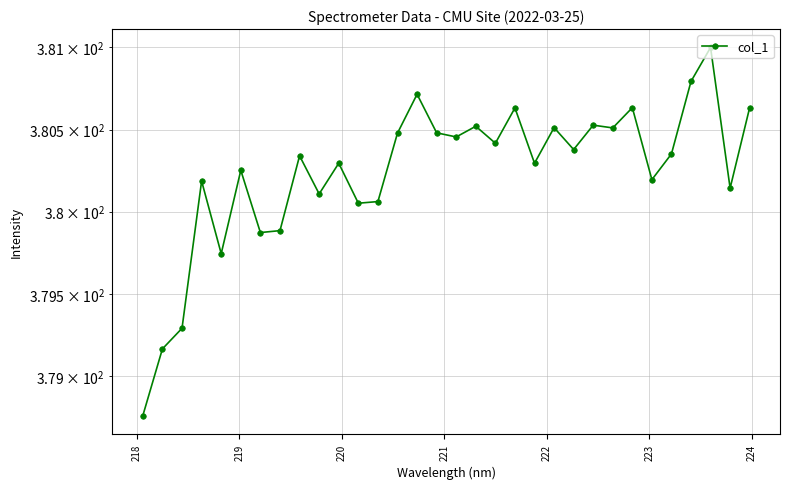

What is the maximum value shown in the chart?

381.0